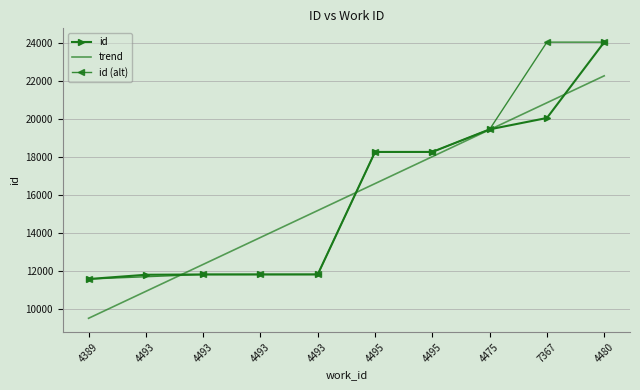

What is the change in value from 4493 to 7367?

+8255